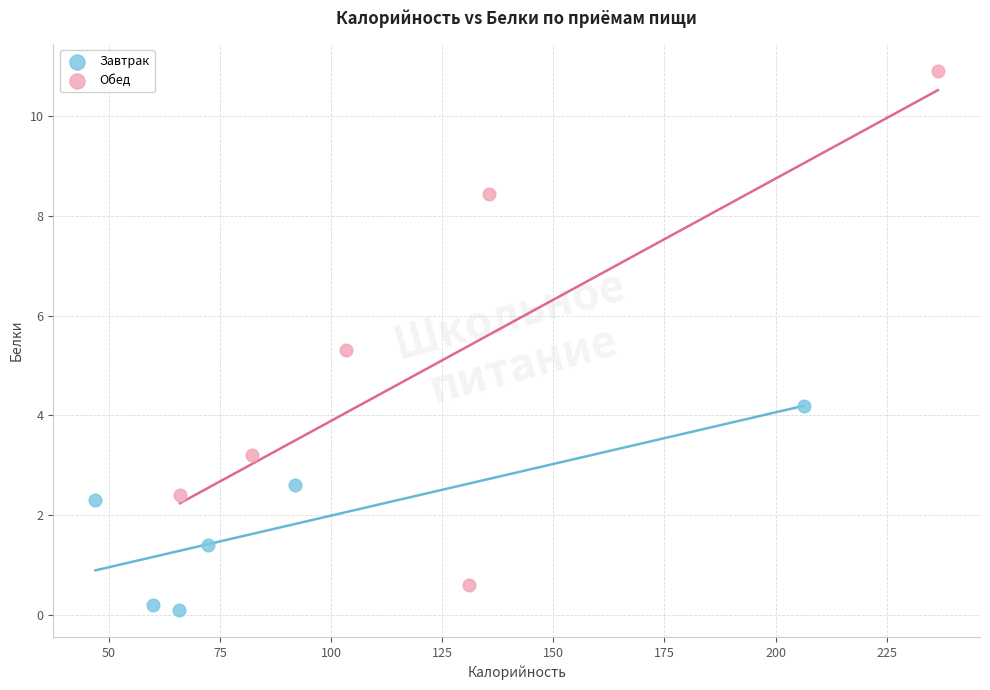

Which series has the widest spread of Y values?

Обед